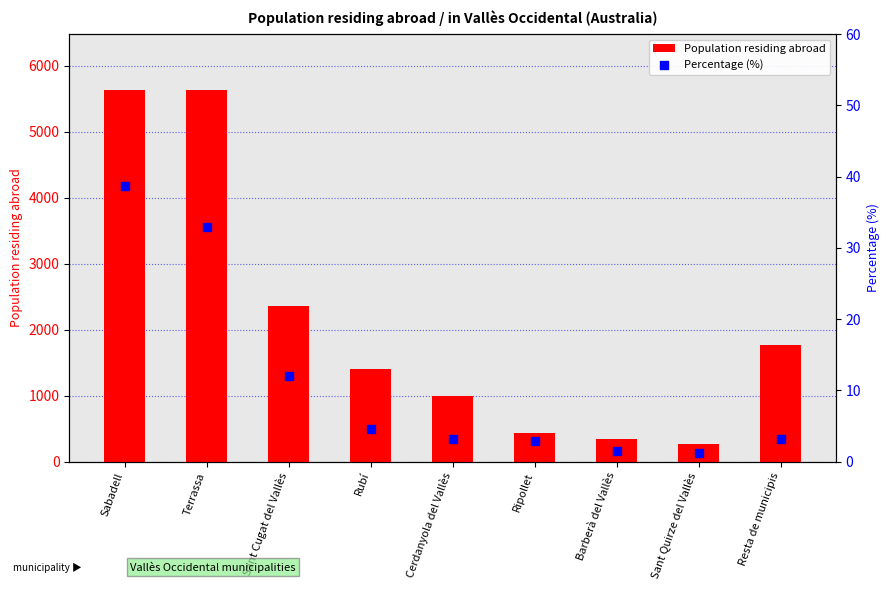

Which series has the largest Y range (max minus min)?

Population residing abroad